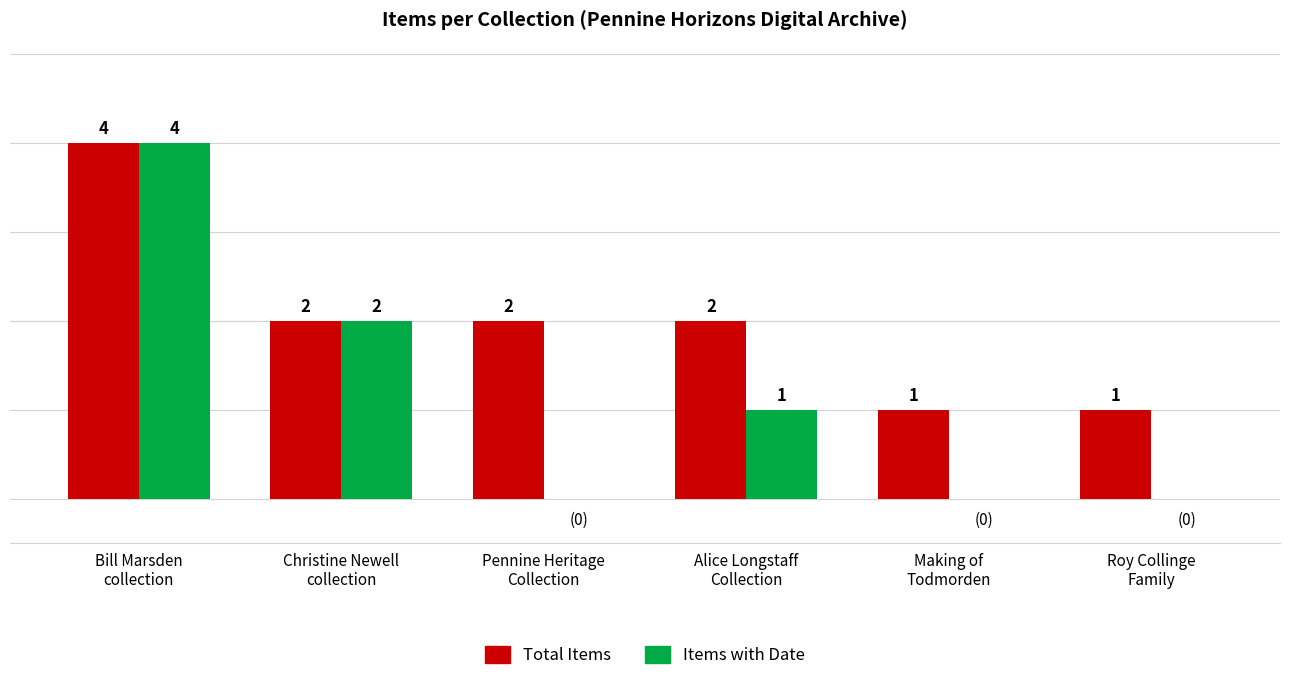

Are the bars grouped side by side (vs. stacked)?

Yes